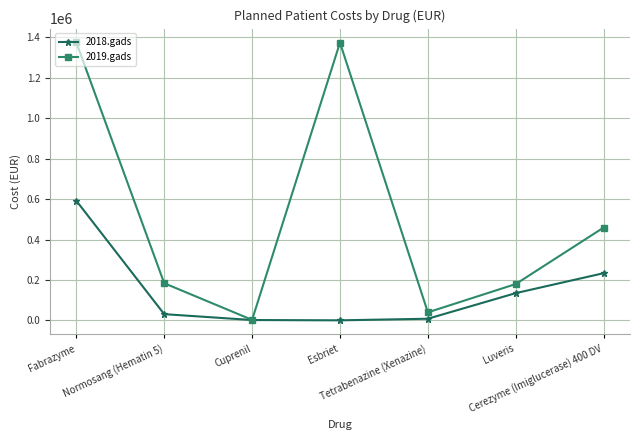

What are all the series names shown in the legend?

2018.gads, 2019.gads